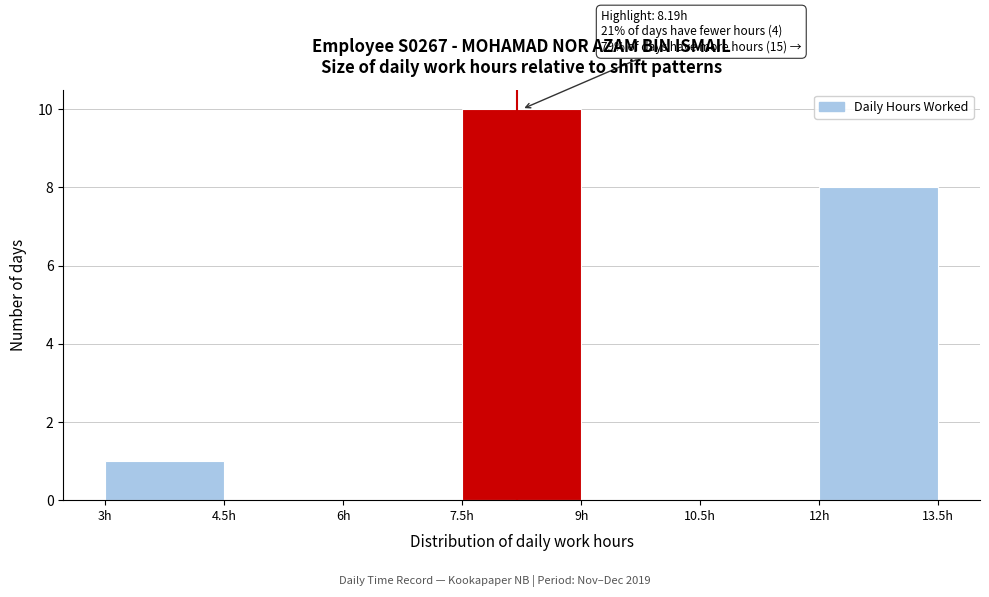

Over which range of the x-axis is the bar tallest?

7.5 to 9.0